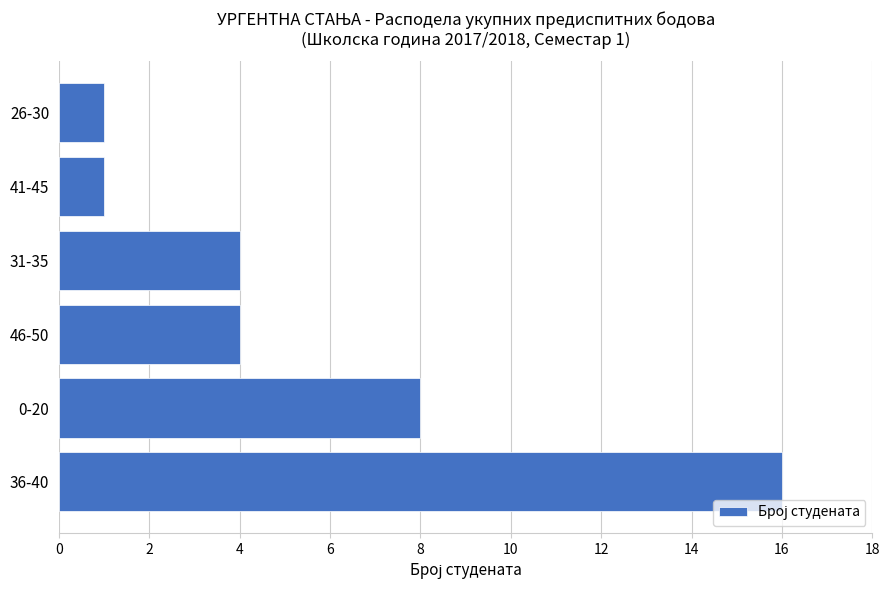

Approximately how many times larger is the value at 36-40 compared to 0-20?

2.0